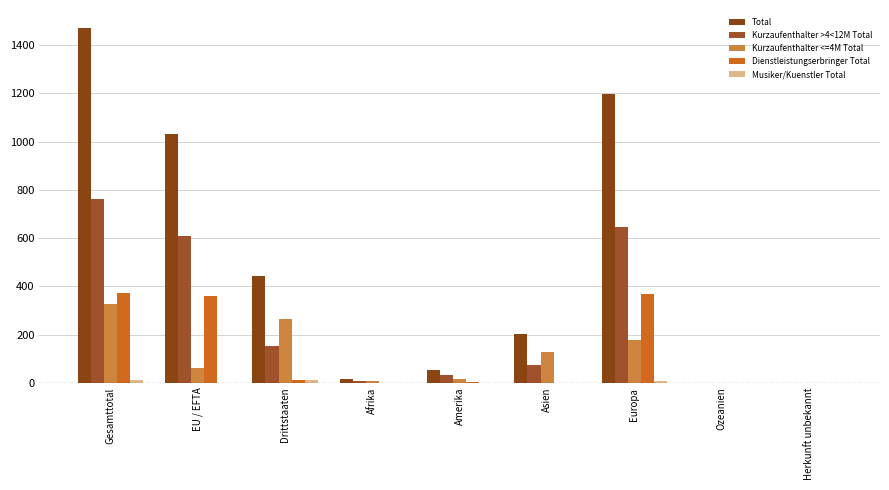

Rank the categories by Total value from highest to lowest.

Gesamttotal, Europa, EU / EFTA, Drittstaaten, Asien, Amerika, Afrika, Ozeanien, Herkunft unbekannt